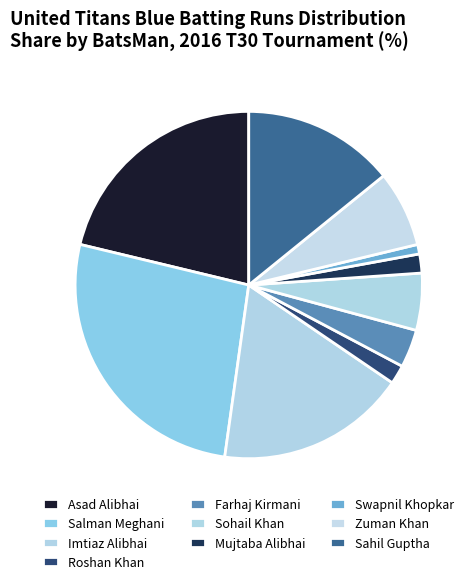

Is it true that Swapnil Khopkar is 7% of the pie?

False